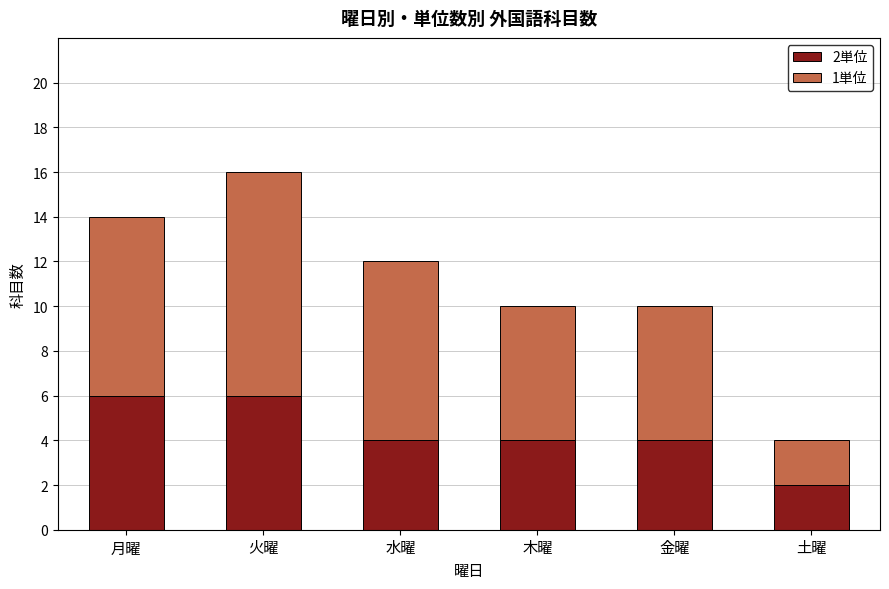

What value does the 2単位 series have at 火曜?

6